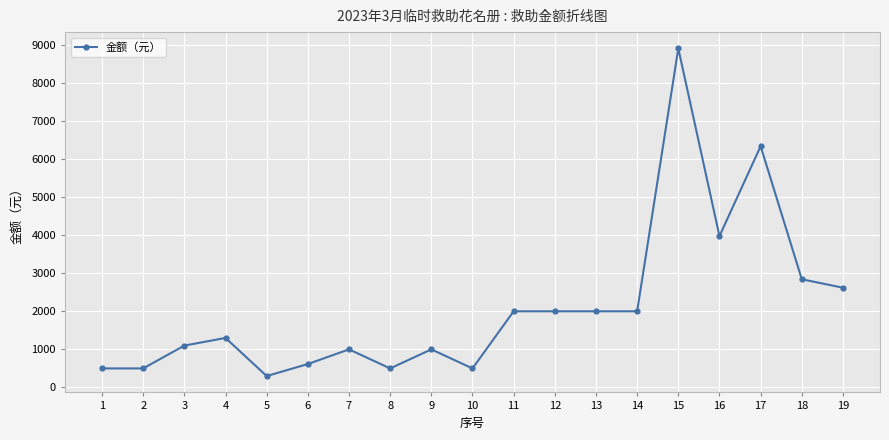

The chart shows a value of 500 at 10. True or false?

True